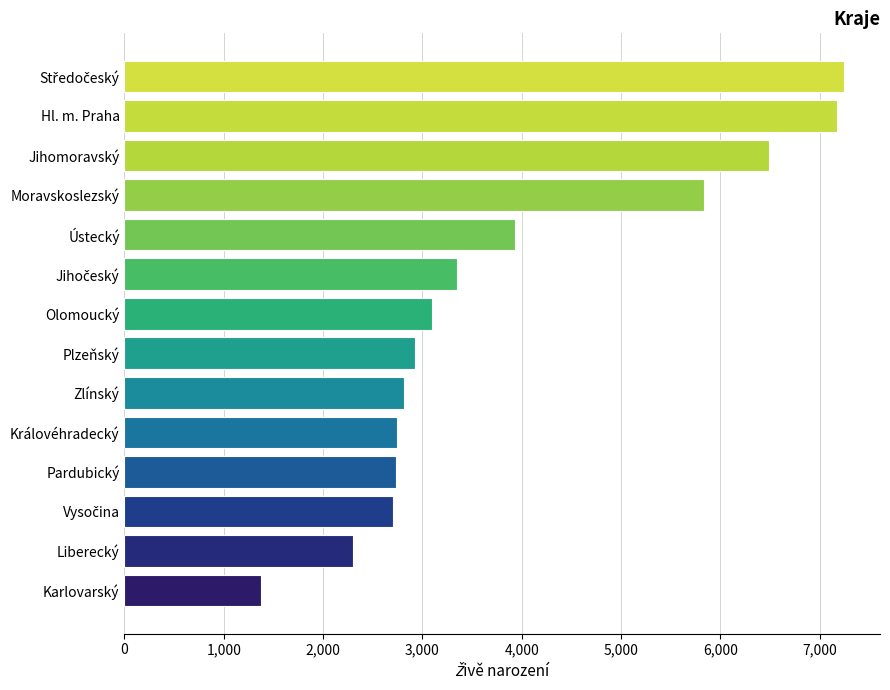

Count the number of categories in the chart.

14